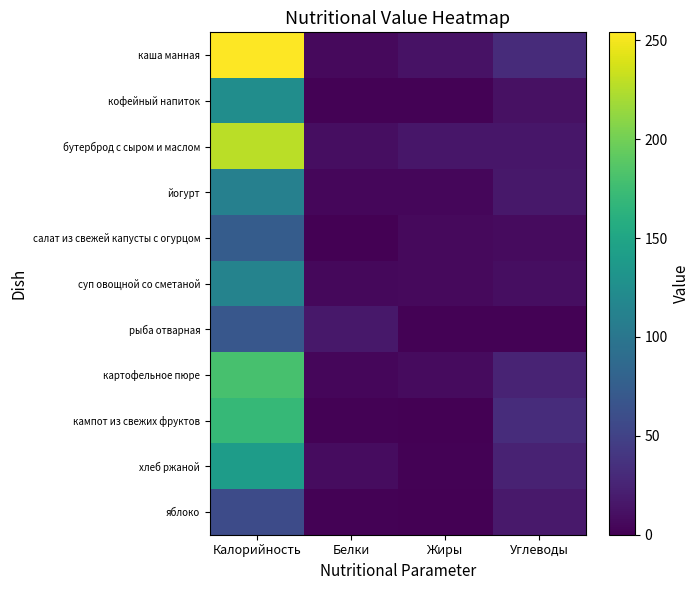

What is the total value across all series at Калорийность?

1522.4